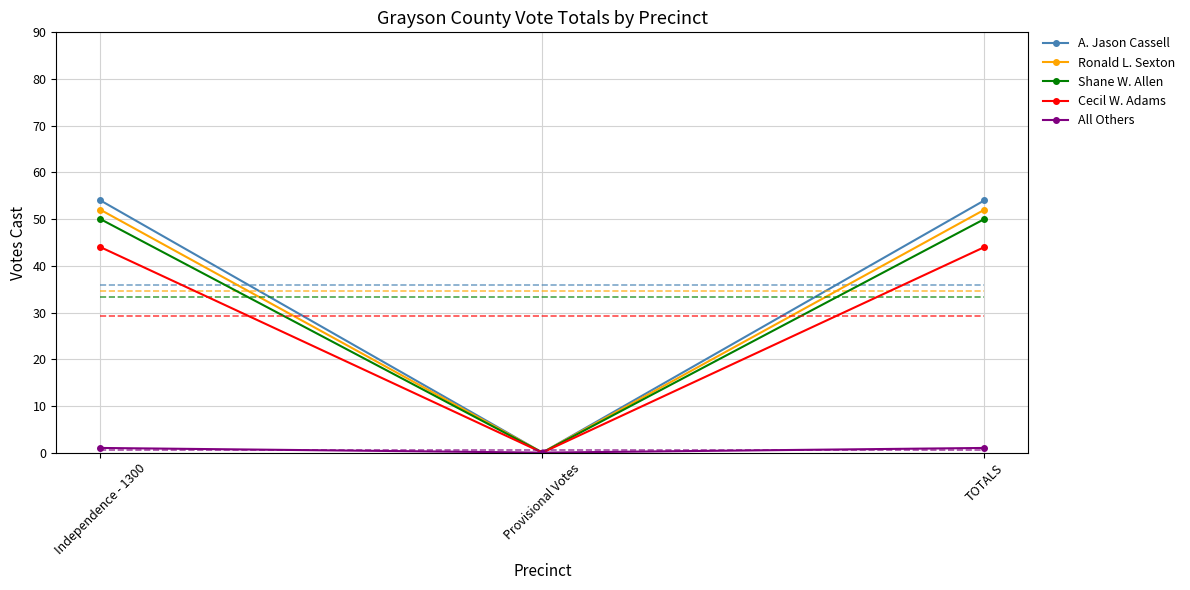

Between TOTALS and Independence - 1300, which is larger?

TOTALS